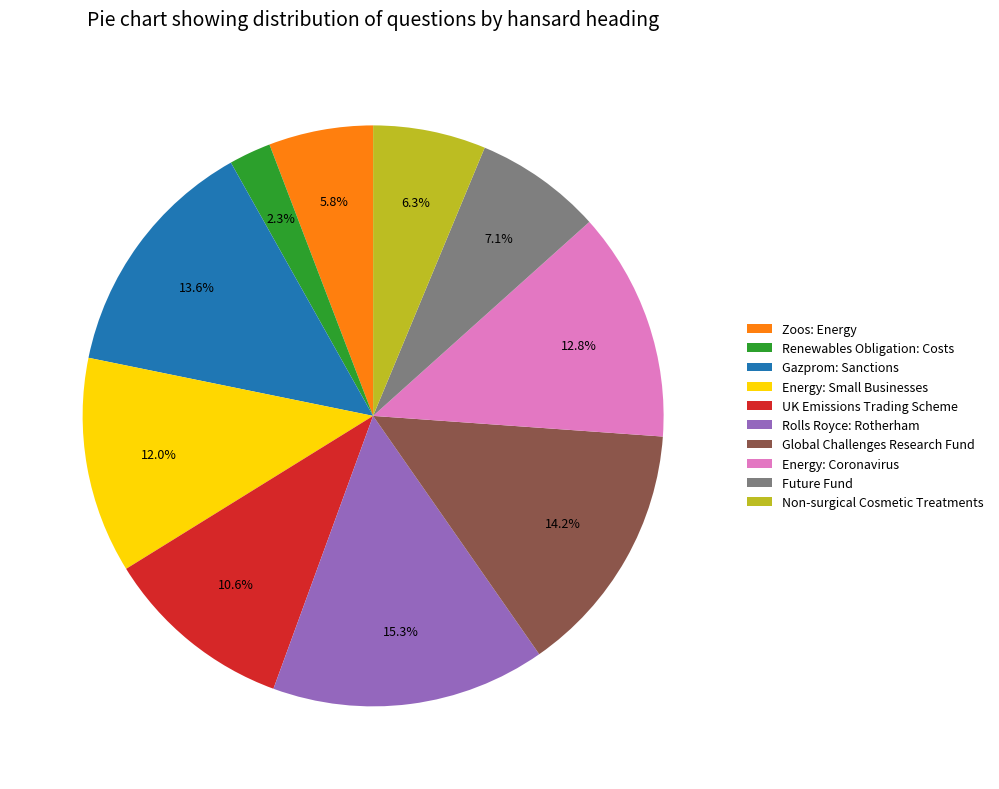

Which slice is the largest?

Rolls Royce: Rotherham